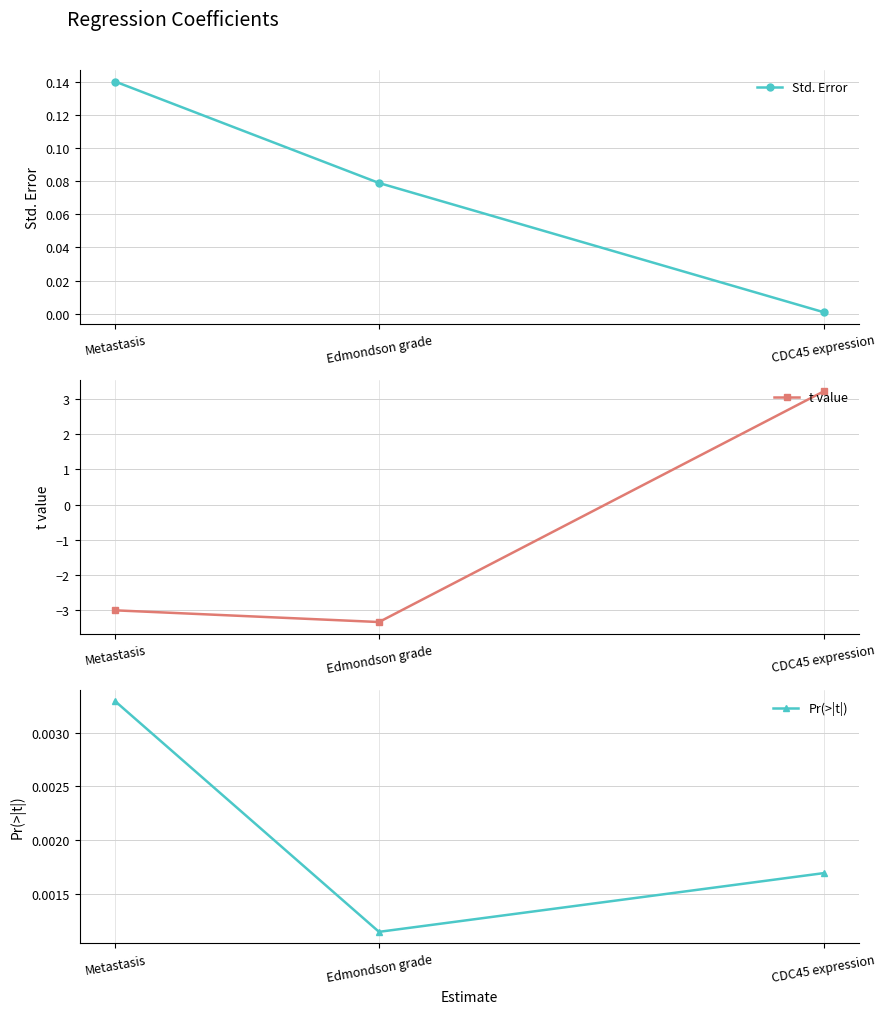

What is the label of the 2nd point from the right?

Edmondson grade